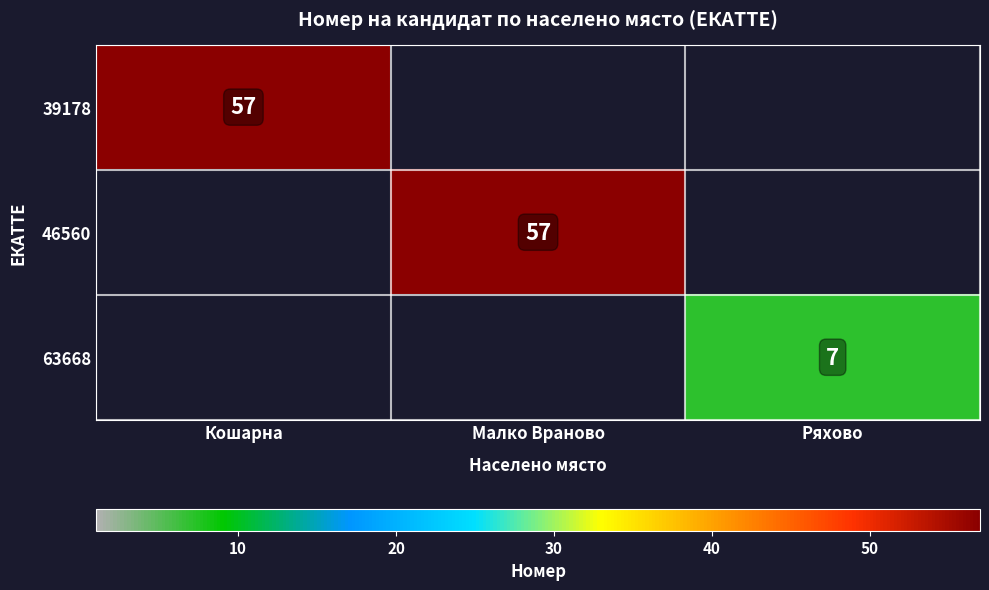

True or false: 63668 has a value of 7 at Ряхово.

True